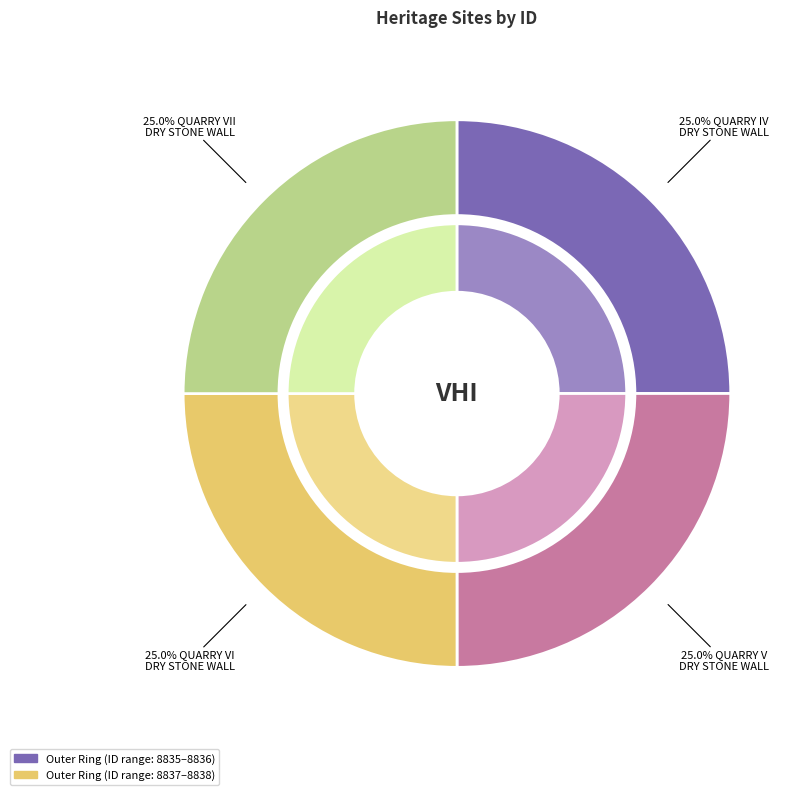

Combined, do DONNYBROOK QUARRY IV - DRY STONE WALL and DONNYBROOK QUARRY VII - DRY STONE WALL account for over 50%?

No